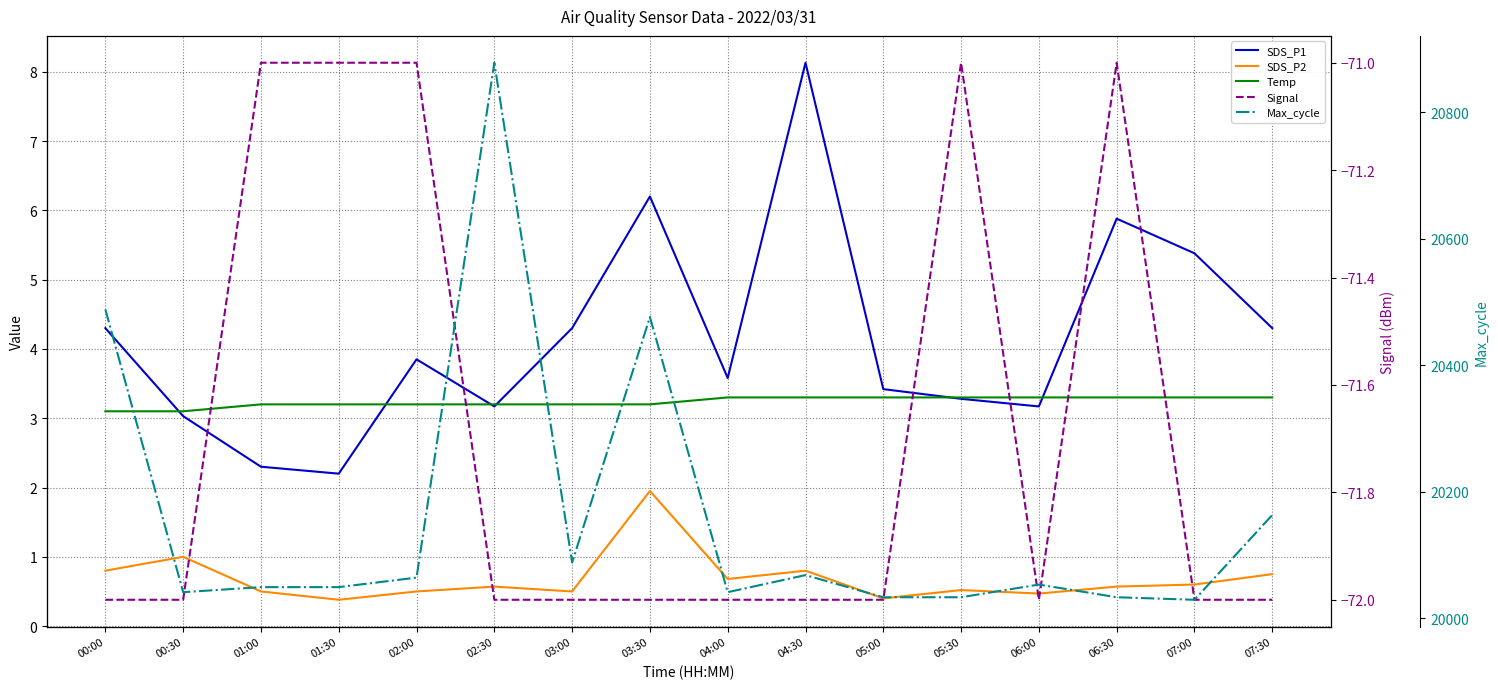

Reading left to right, extract all data points from this chart.

SDS_P1: 00:00=4.3	00:30=3.0	01:00=2.3	01:30=2.2	02:00=3.9	02:30=3.2	03:00=4.3	03:30=6.2	04:00=3.6	04:30=8.1	05:00=3.4	05:30=3.3	06:00=3.2	06:30=5.9	07:00=5.4	07:30=4.3
SDS_P2: 00:00=0.8	00:30=1.0	01:00=0.5	01:30=0.4	02:00=0.5	02:30=0.6	03:00=0.5	03:30=1.9	04:00=0.7	04:30=0.8	05:00=0.4	05:30=0.5	06:00=0.5	06:30=0.6	07:00=0.6	07:30=0.8
Temp: 00:00=3.1	00:30=3.1	01:00=3.2	01:30=3.2	02:00=3.2	02:30=3.2	03:00=3.2	03:30=3.2	04:00=3.3	04:30=3.3	05:00=3.3	05:30=3.3	06:00=3.3	06:30=3.3	07:00=3.3	07:30=3.3
Signal: 00:00=-72.0	00:30=-72.0	01:00=-71.0	01:30=-71.0	02:00=-71.0	02:30=-72.0	03:00=-72.0	03:30=-72.0	04:00=-72.0	04:30=-72.0	05:00=-72.0	05:30=-71.0	06:00=-72.0	06:30=-71.0	07:00=-72.0	07:30=-72.0
Max_cycle: 00:00=20488.0	00:30=20041.0	01:00=20049.0	01:30=20049.0	02:00=20064.0	02:30=20878.0	03:00=20088.0	03:30=20476.0	04:00=20041.0	04:30=20068.0	05:00=20033.0	05:30=20033.0	06:00=20053.0	06:30=20033.0	07:00=20029.0	07:30=20163.0